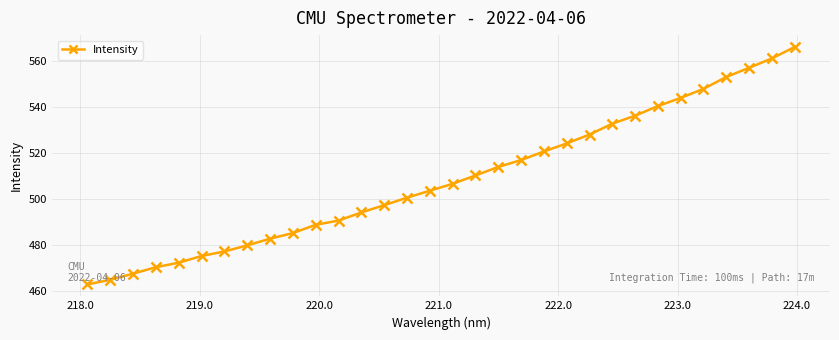

What is the average value?

508.5